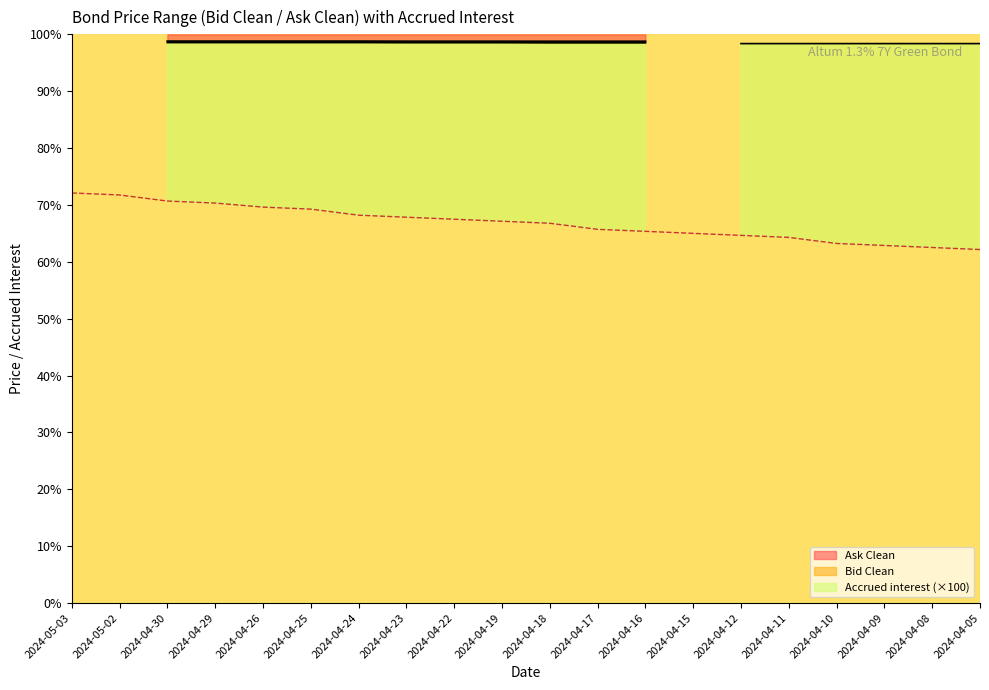

What is the average value?

66.8